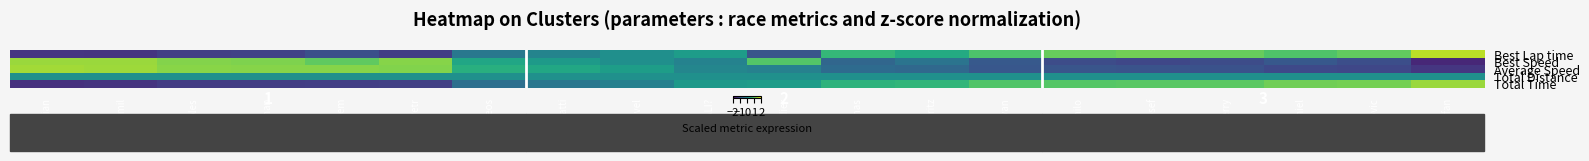

Rank the series at Josef from lowest to highest value.

Best Speed, Average Speed, Total Distance, Total Time, Best Lap time